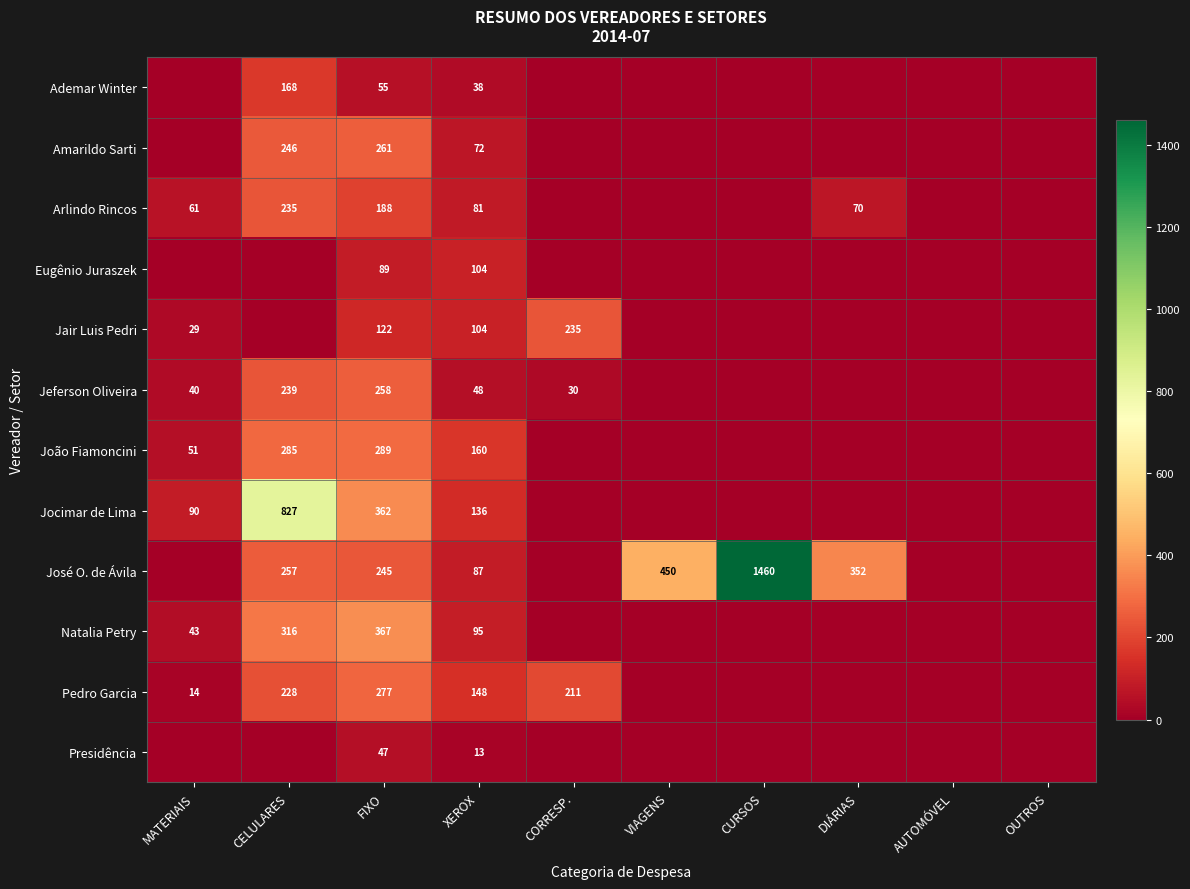

What is the spread (max minus min) of values at CELULARES?

827.5